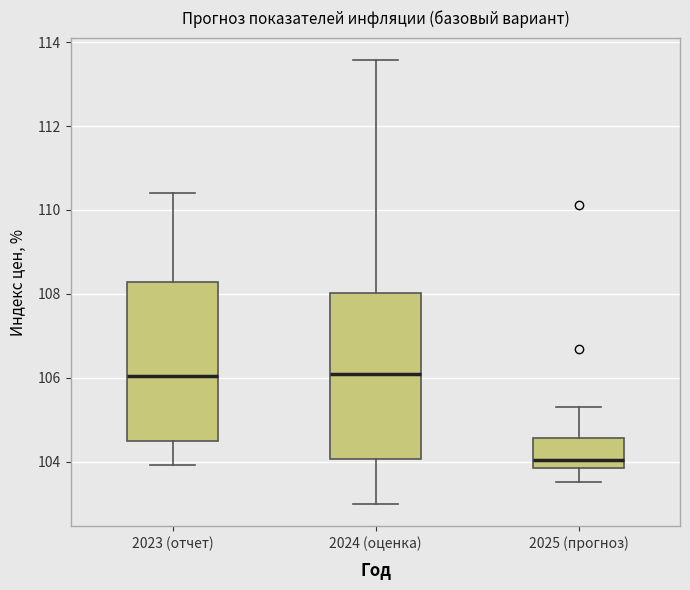

Where does the upper whisker of the box for 2024 (оценка) end on the y-axis? The values are not printed on the chart, so give them approximately, as read against the axis.

113.6